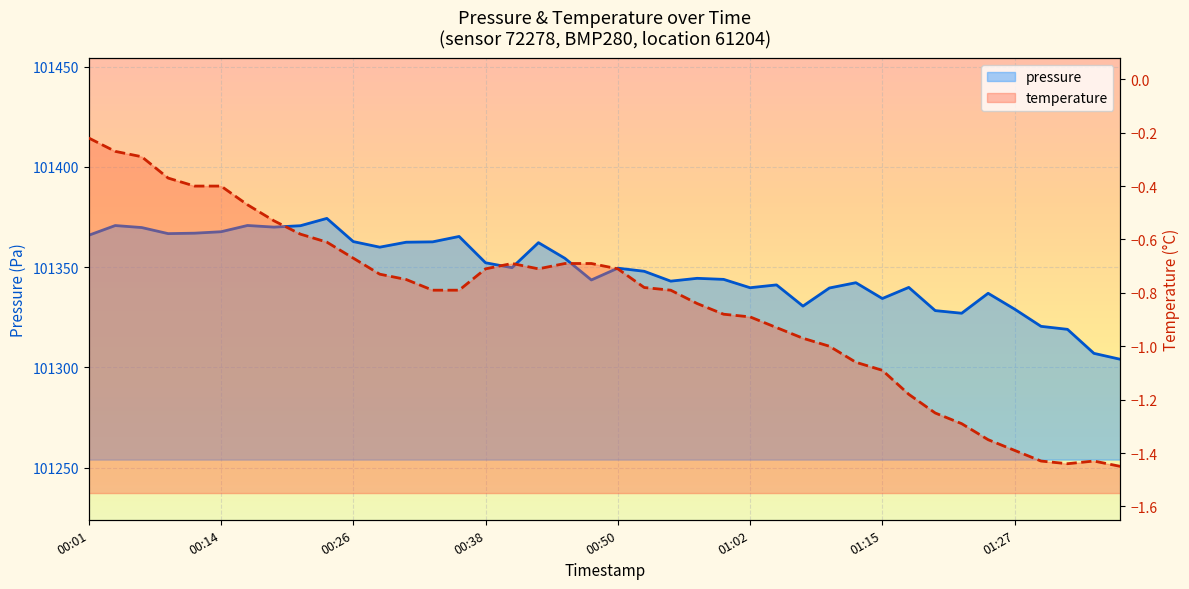

What is the difference between the values at 01:29 and 01:27?

8.6